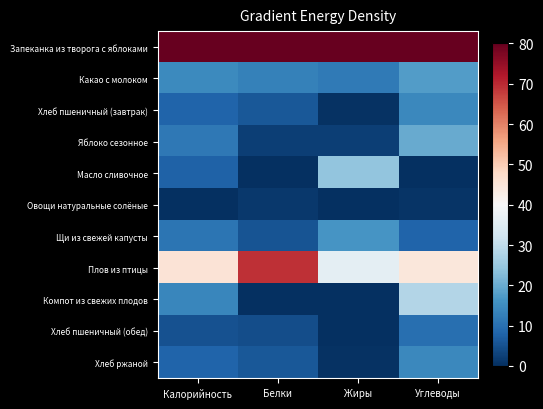

At how many categories does at least one series exceed 70?

4